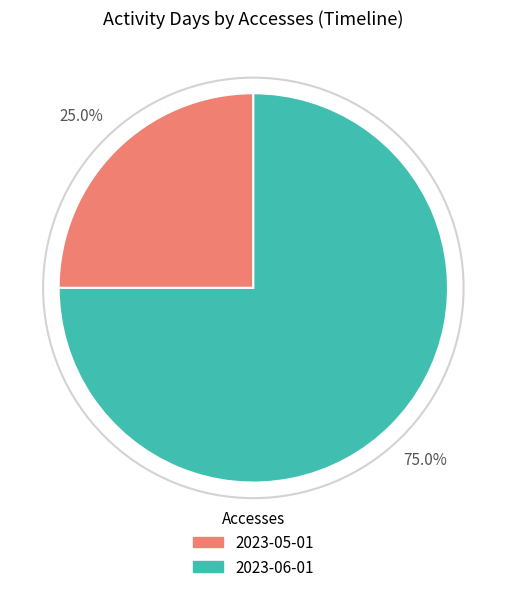

Is the sum of 2023-05-01 and 2023-06-01 greater than half?

Yes